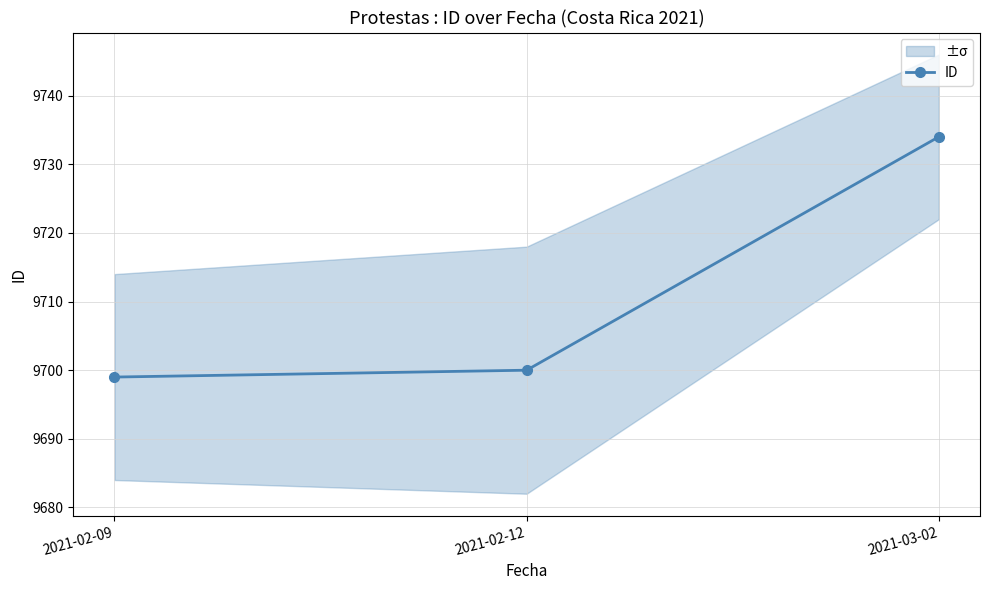

Does the chart display data point markers on the line(s)?

Yes